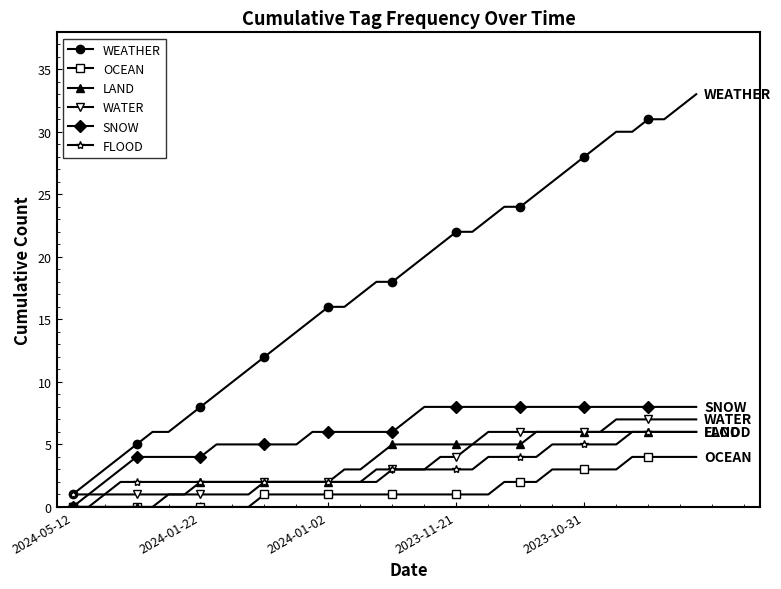

How many values in the LAND series are below 5?

20